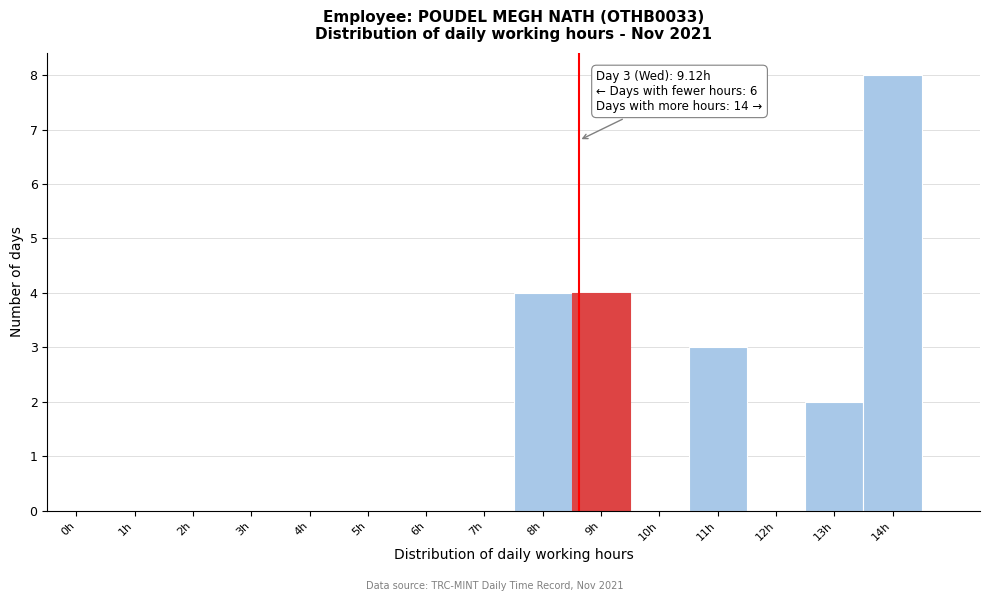

Reading left to right, what are all the values shown in this chart?

0h=0	1h=0	2h=0	3h=0	4h=0	5h=0	6h=0	7h=0	8h=4	9h=4	10h=0	11h=3	12h=0	13h=2	14h=8